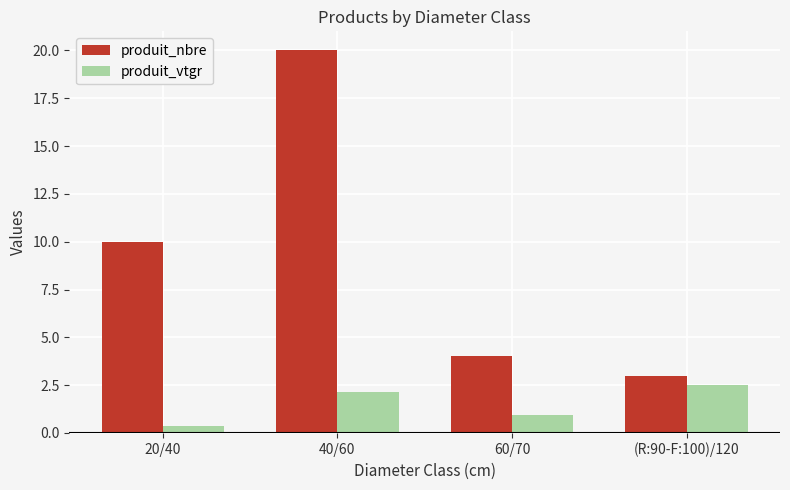

What is the lowest value of the produit_vtgr series?

0.4